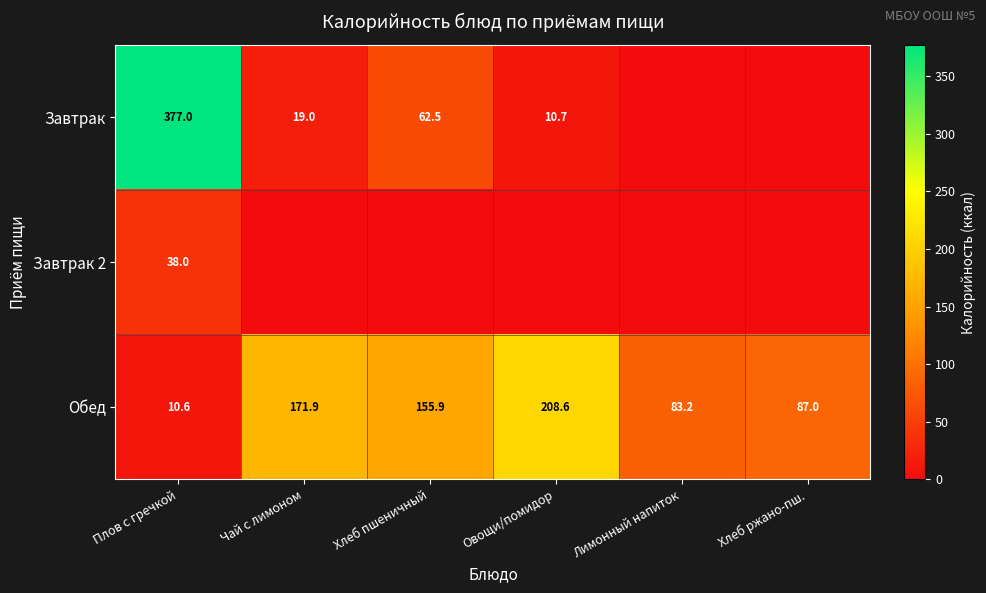

What is the sum of all Обед values?

717.2